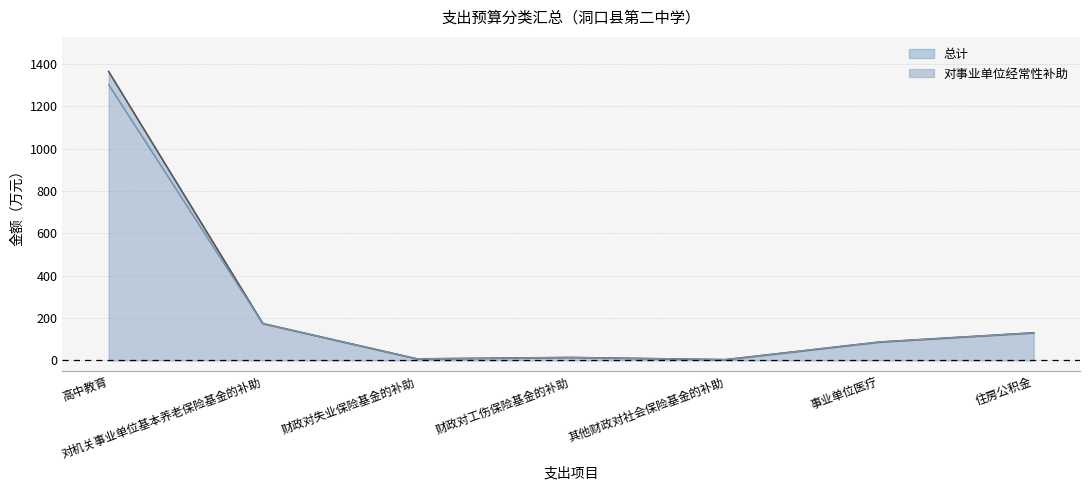

At which category does the chart reach its minimum across all series?

其他财政对社会保险基金的补助